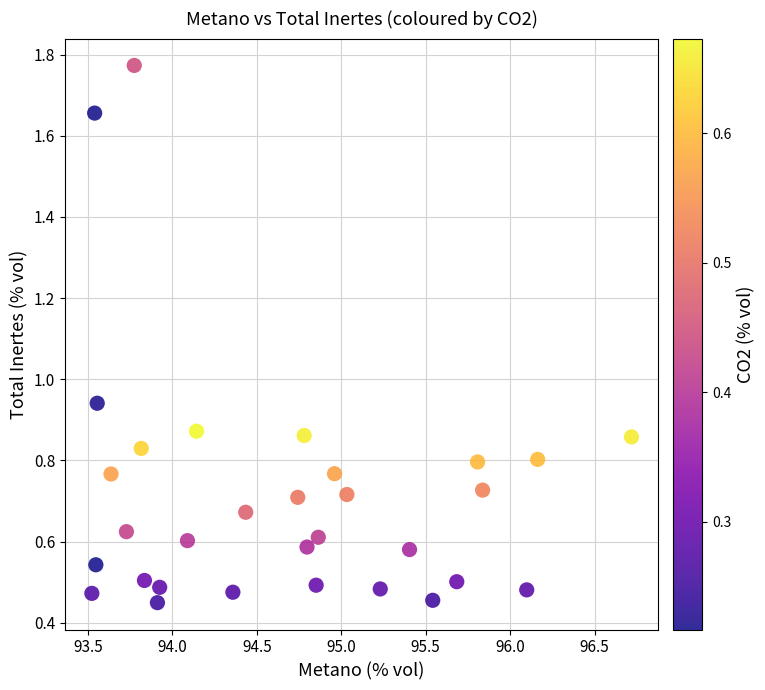

What is the range of Y values (max minus min)?

1.3